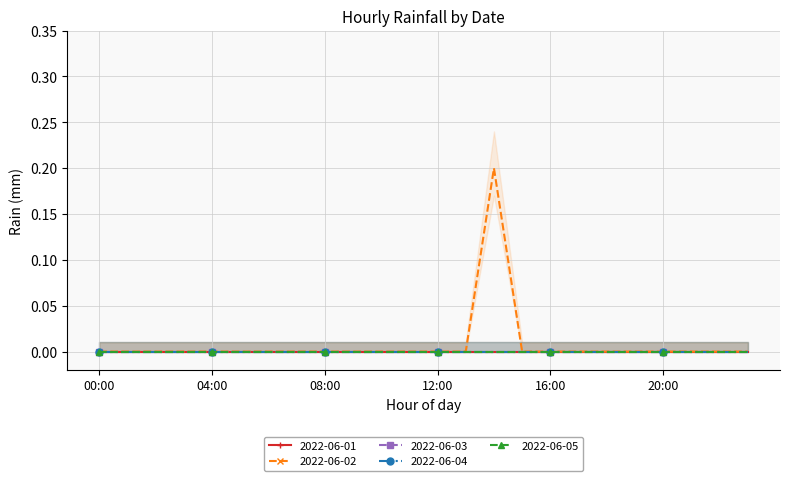

Which series has the largest total across all categories?

2022-06-02